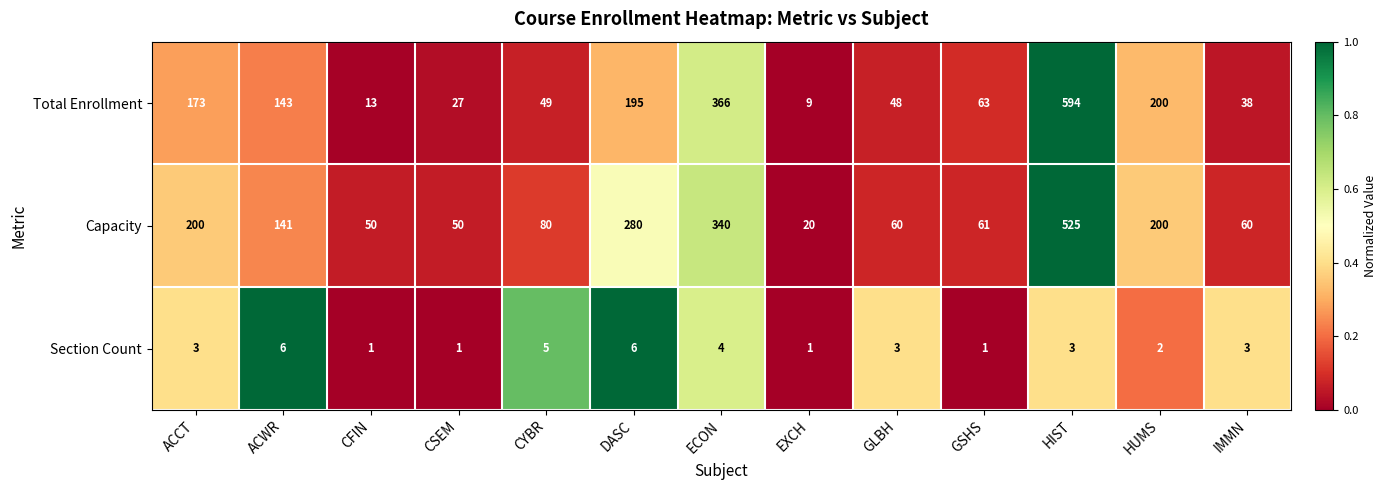

How many categories are shown in the chart?

13